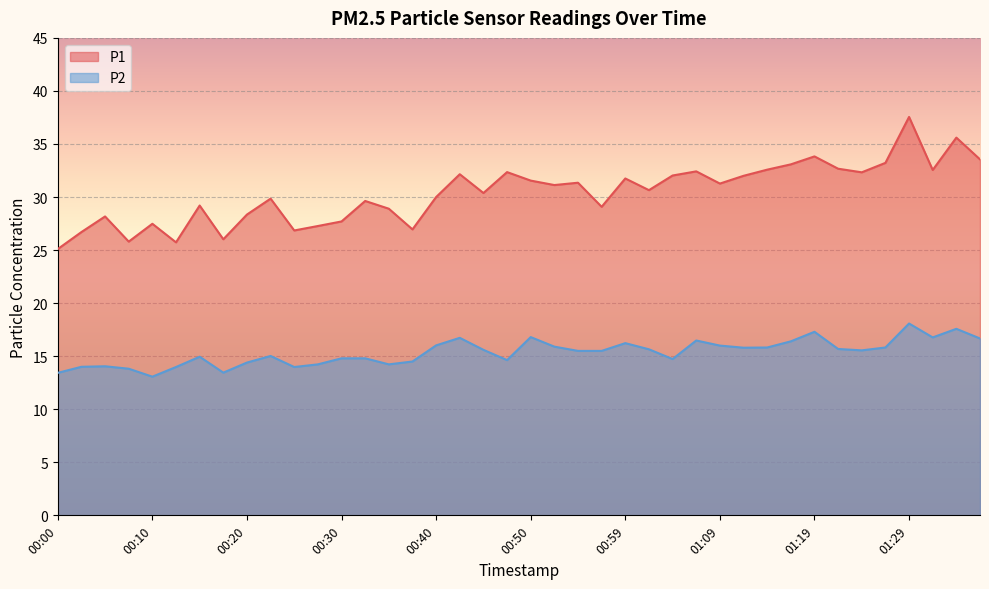

What is the value of the P1 point at the 16th from the left?

26.9